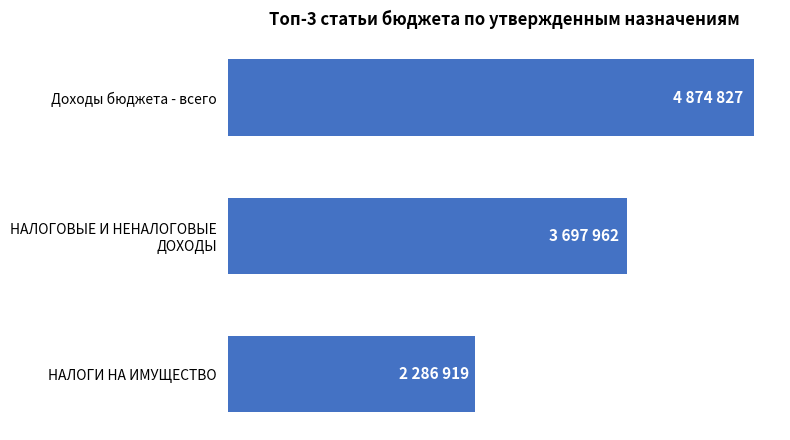

Are the bars horizontal?

Yes